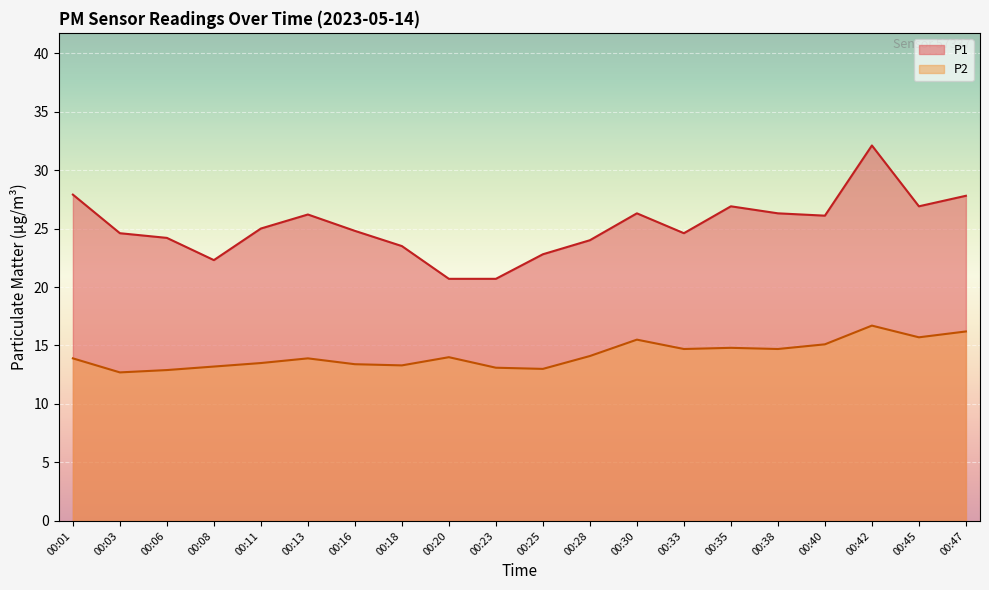

True or false: P1 has a value of 24.2 at 00:06.

True